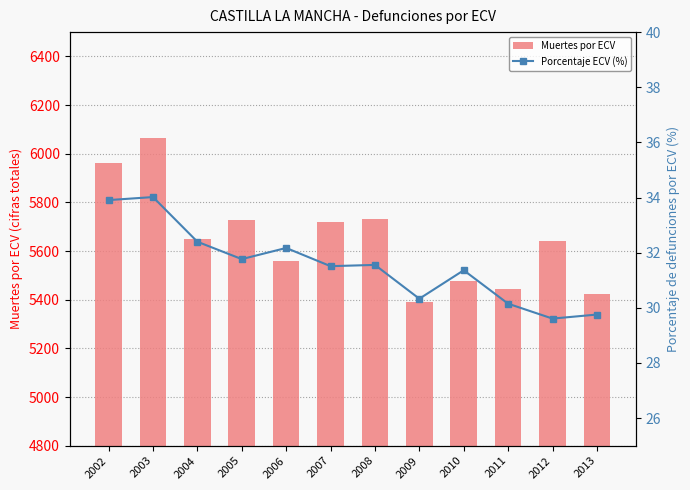

What is the difference between the maximum and minimum values in the Porcentaje ECV (%) series?

4.4